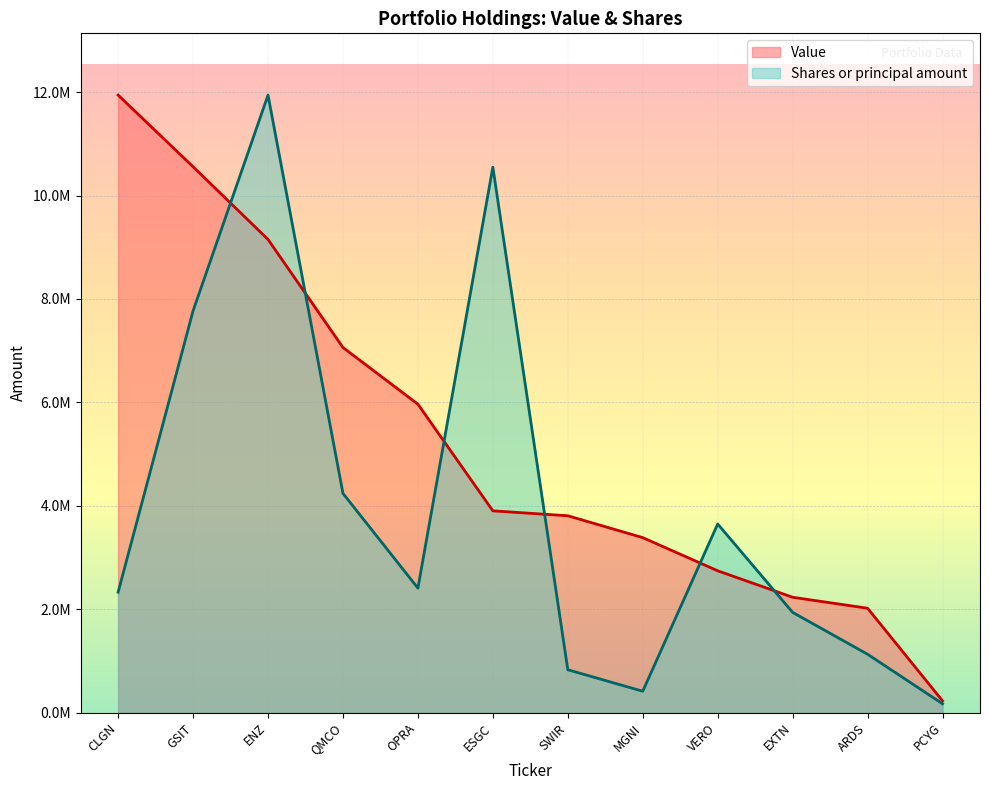

How many data points in Shares or principal amount are less than 2407366?

6